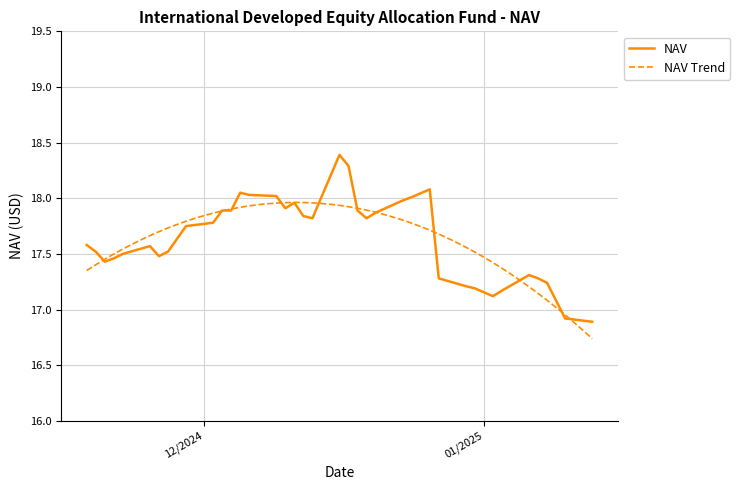

What is the difference between the maximum and minimum values?

1.5